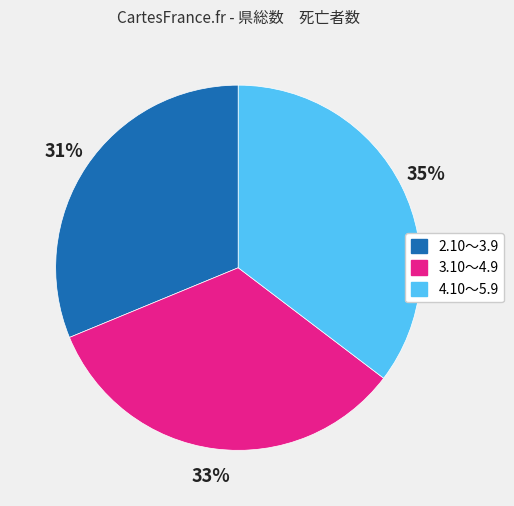

True or false: 2.10～3.9 accounts for 31% of the total.

True